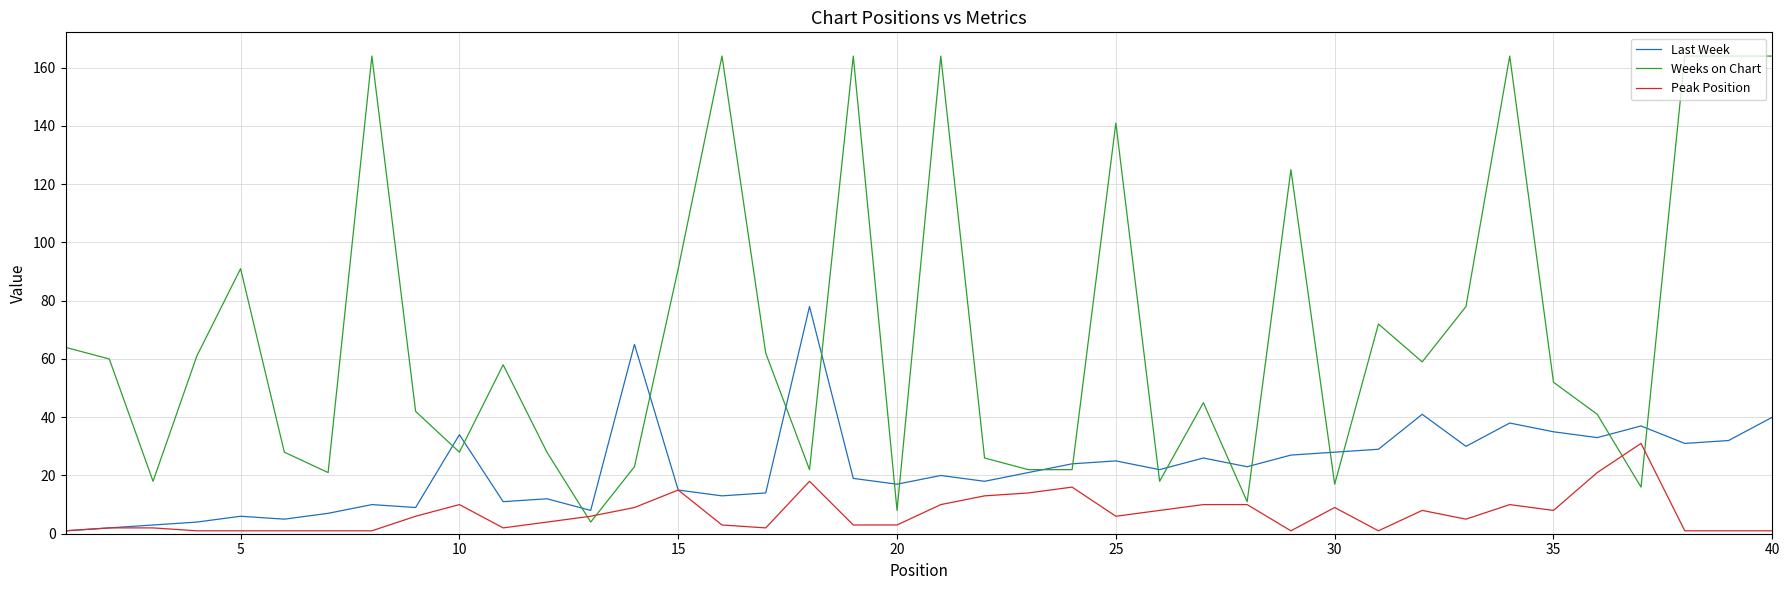

Reading right to left, what are all the values shown in this chart?

Last Week: 40	32	31	37	33	35	38	30	41	29	28	27	23	26	22	25	24	21	18	20	17	19	78	14	13	15	65	8	12	11	34	9	10	7	5	6	4	3	2	1
Weeks on Chart: 164	164	164	16	41	52	164	78	59	72	17	125	11	45	18	141	22	22	26	164	8	164	22	62	164	91	23	4	28	58	28	42	164	21	28	91	61	18	60	64
Peak Position: 1	1	1	31	21	8	10	5	8	1	9	1	10	10	8	6	16	14	13	10	3	3	18	2	3	15	9	6	4	2	10	6	1	1	1	1	1	2	2	1